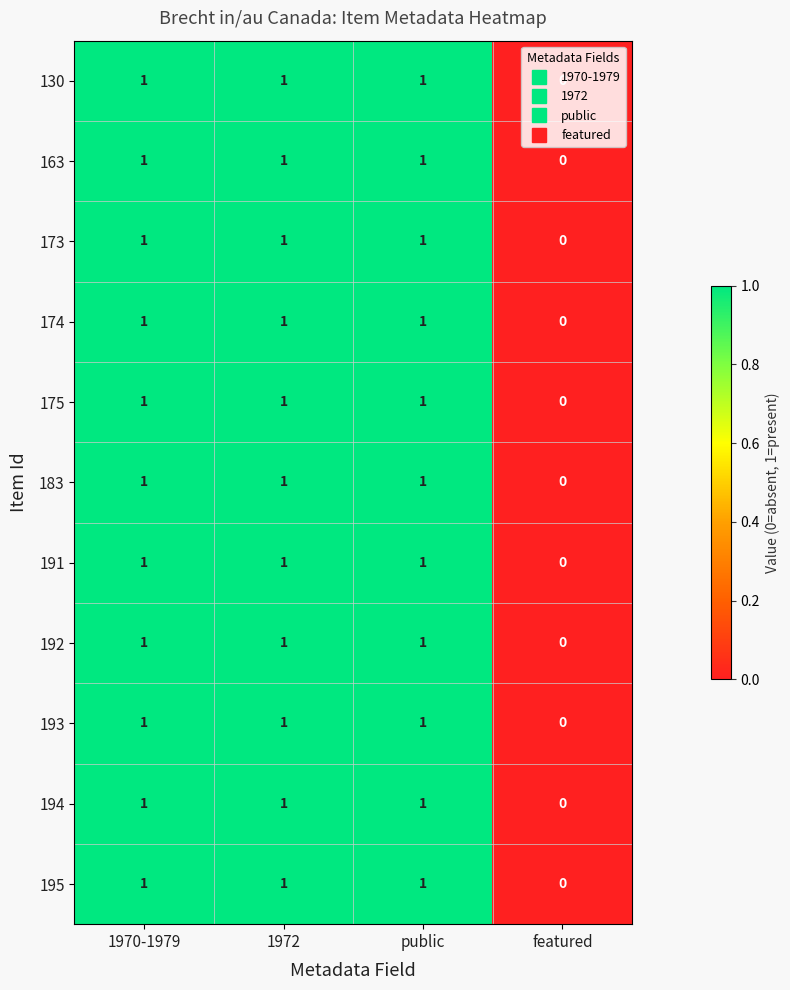

Which category has the lowest value across all series?

featured